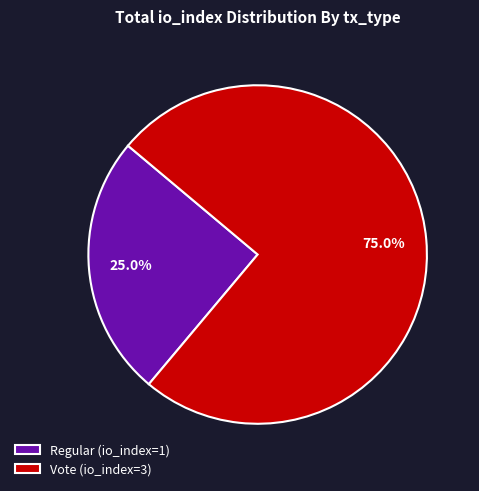

Approximately how many times larger is the value at Vote (io_index=3) compared to Regular (io_index=1)?

3.0